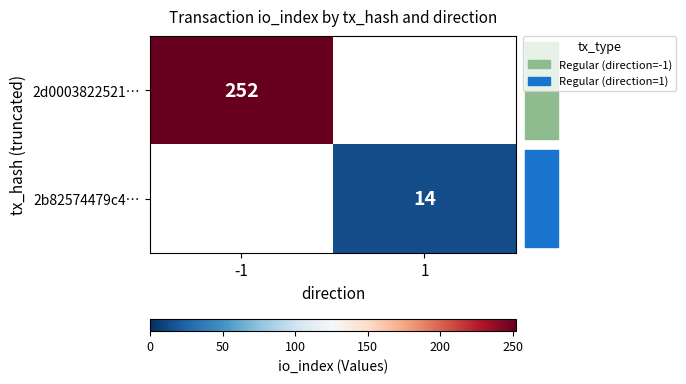

What is the greatest value displayed?

252.0